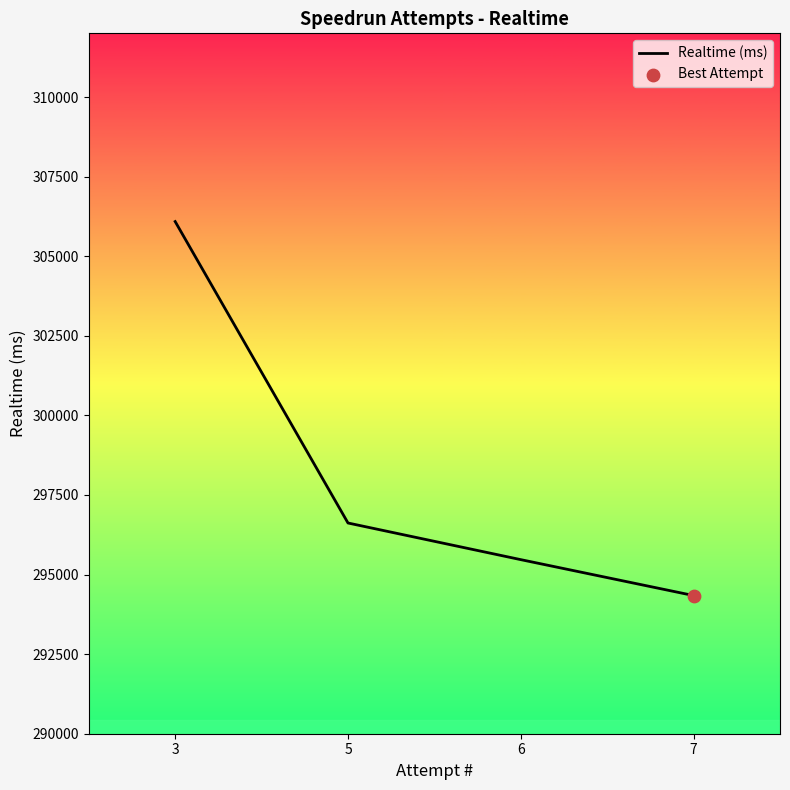

What is the ratio of the value at 5 to the value at 7?

1.0